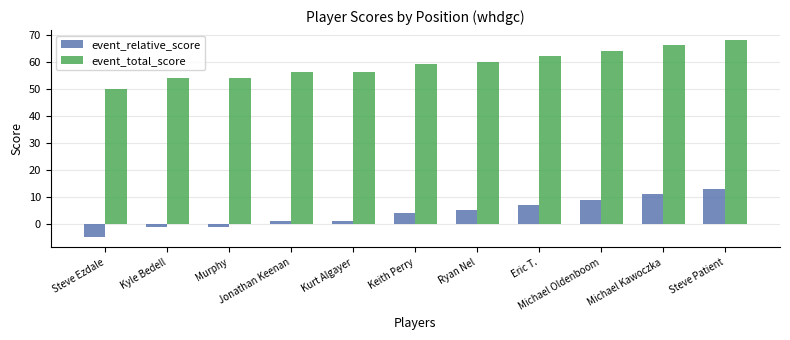

What is the label of the 11th bar from the right?

Steve Ezdale